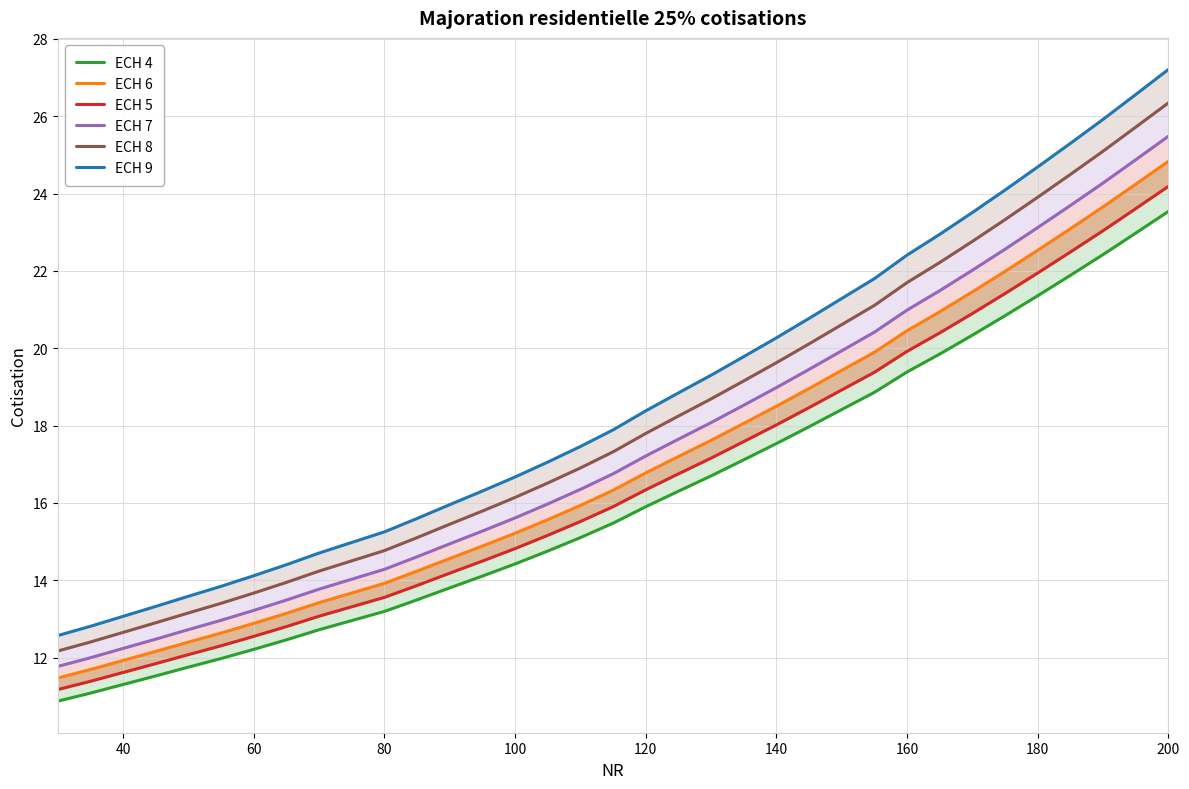

How many values in the ECH 9 series exceed 17?

20